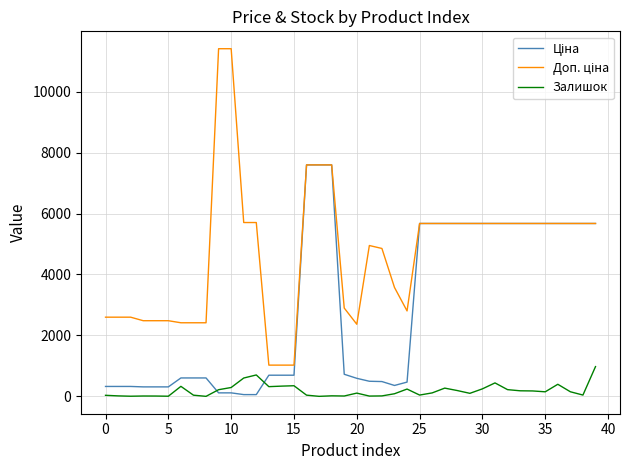

What is the difference between the maximum and minimum values in the Доп. ціна series?

10385.4